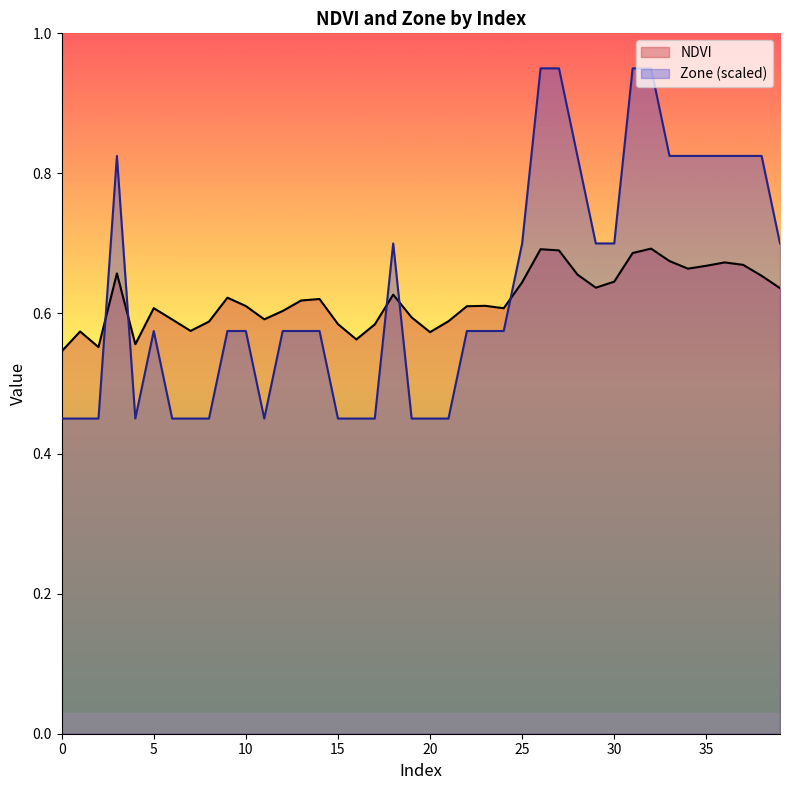

In NDVI, how many points are lower than both neighbors (excluding endpoints)?

9